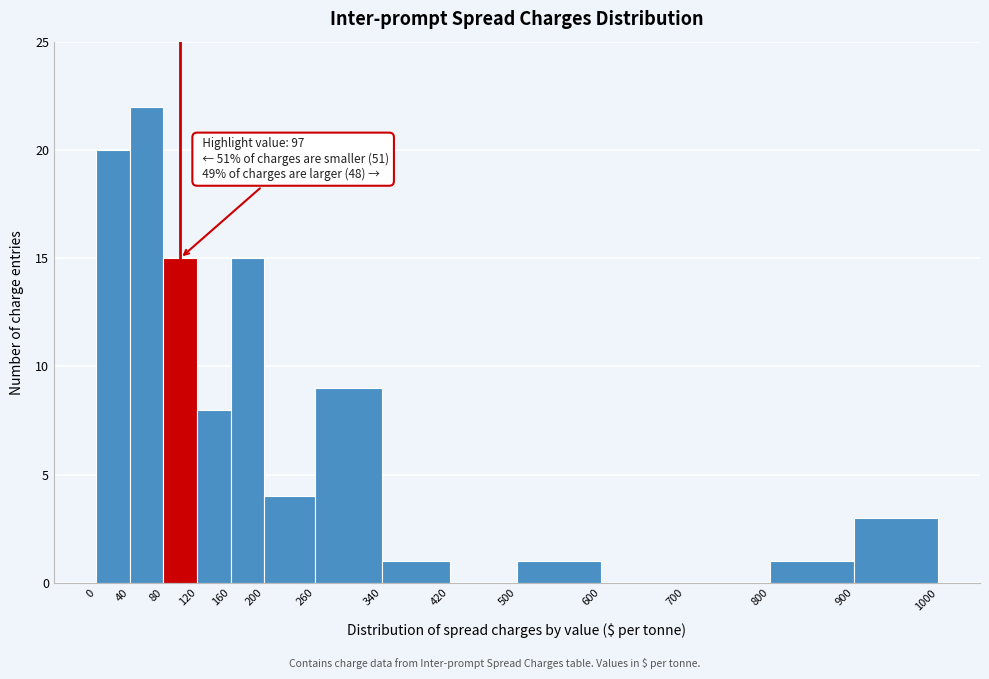

Which range on the x-axis has the tallest bar?

40 to 80